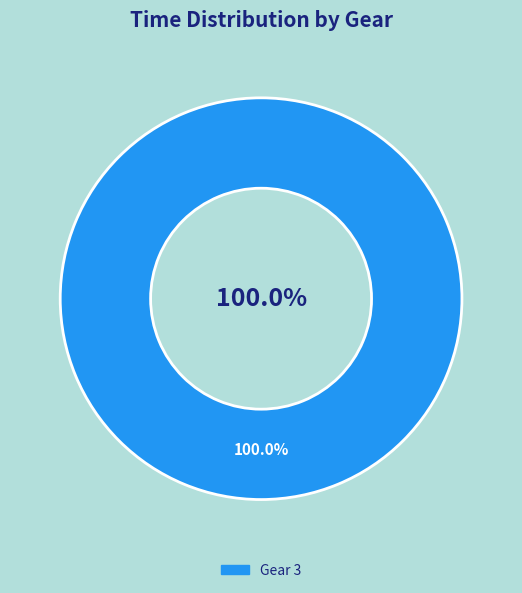

Does any single category account for the majority?

Yes